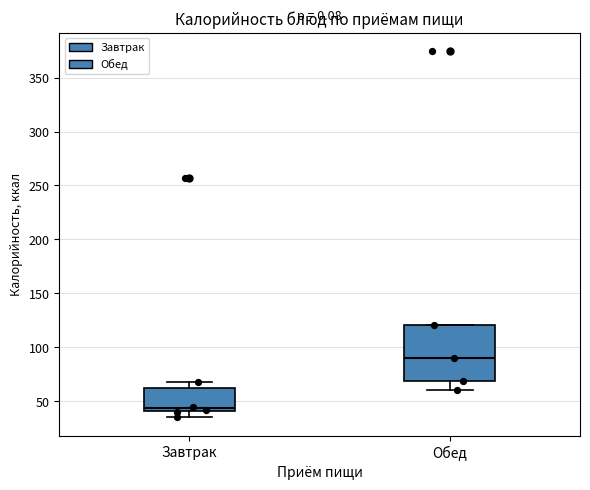

Which box is the tallest, from its lower edge to its upper edge?

Обед